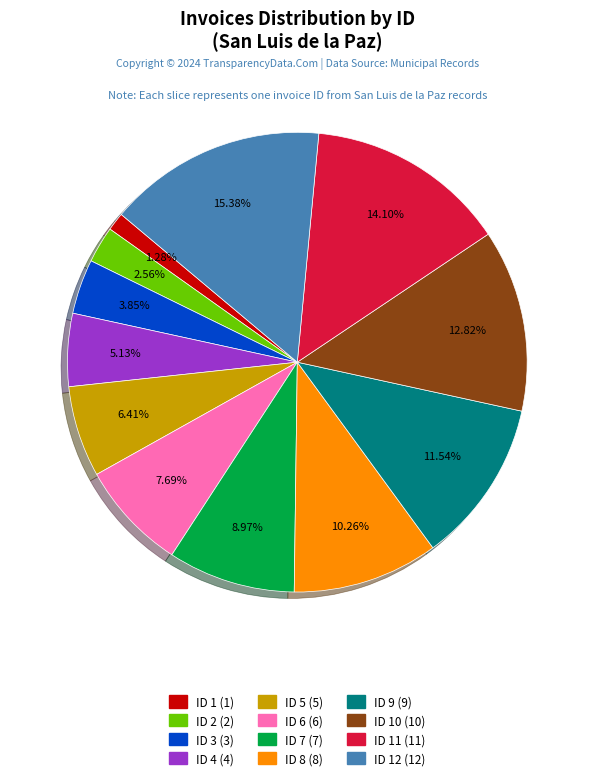

Is there any slice that represents more than half of the pie?

No